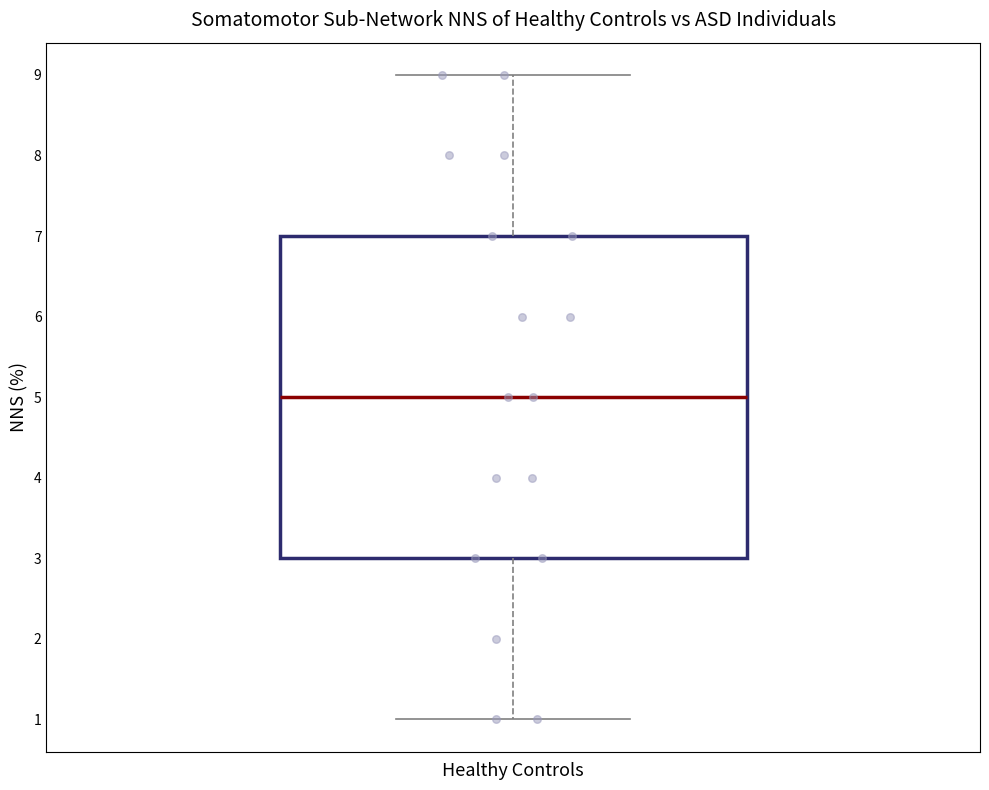

Read this box plot against the y-axis: the position of the median line, the range covered by the box, and the ends of both whiskers. The values are not printed on the chart, so give them approximately, as read against the axis.

median 5, box 3 to 7, whiskers 1 to 9